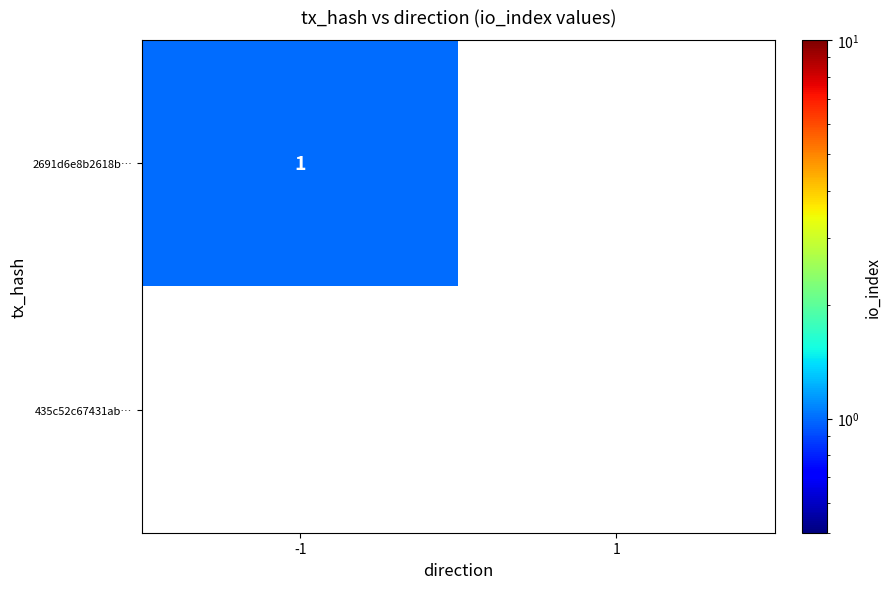

Which label corresponds to the largest value in the chart?

-1